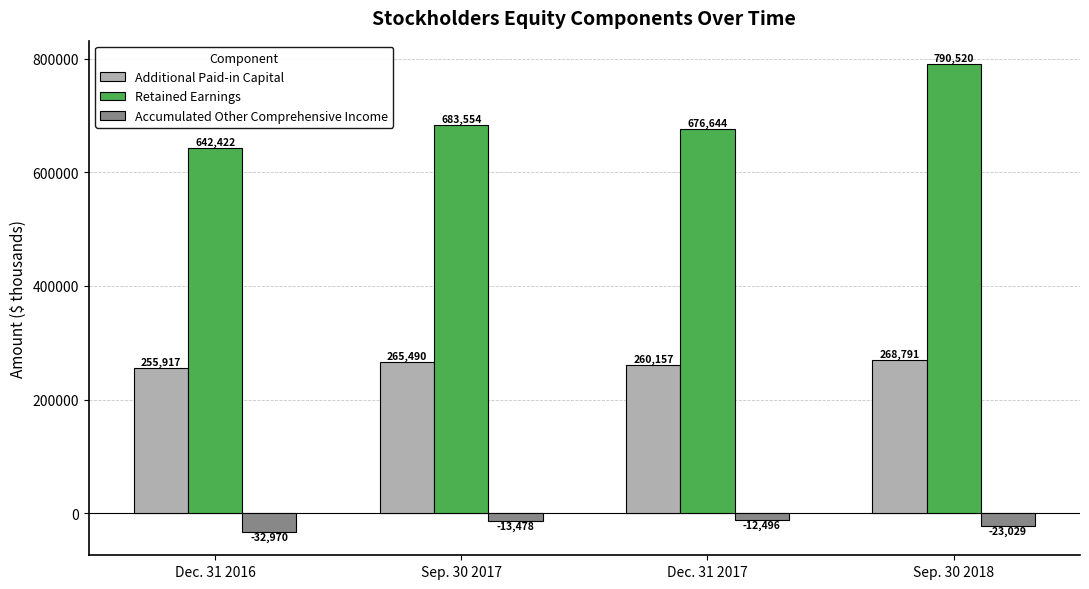

Reading left to right, list all the values displayed in this chart.

Additional Paid-in Capital: Dec. 31 2016=255917	Sep. 30 2017=265490	Dec. 31 2017=260157	Sep. 30 2018=268791
Retained Earnings: Dec. 31 2016=642422	Sep. 30 2017=683554	Dec. 31 2017=676644	Sep. 30 2018=790520
Accumulated Other Comprehensive Income: Dec. 31 2016=-32970	Sep. 30 2017=-13478	Dec. 31 2017=-12496	Sep. 30 2018=-23029